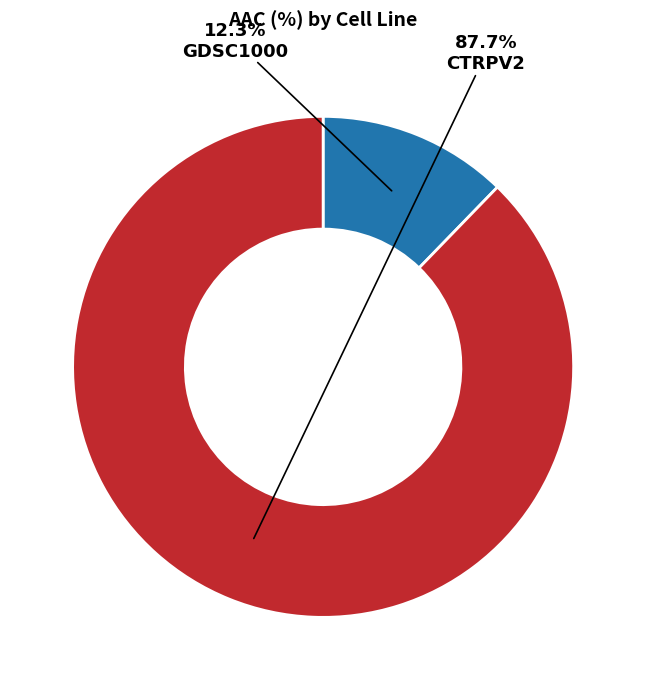

Is there any slice that represents more than half of the pie?

Yes